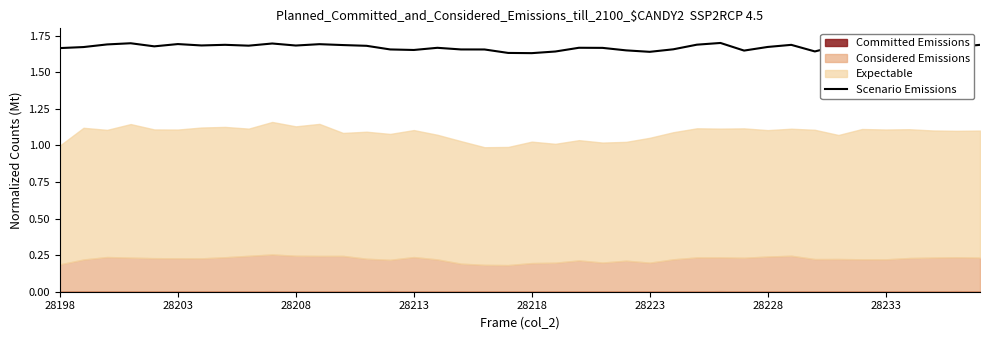

The chart shows a value of 1.7 at 16. True or false?

True